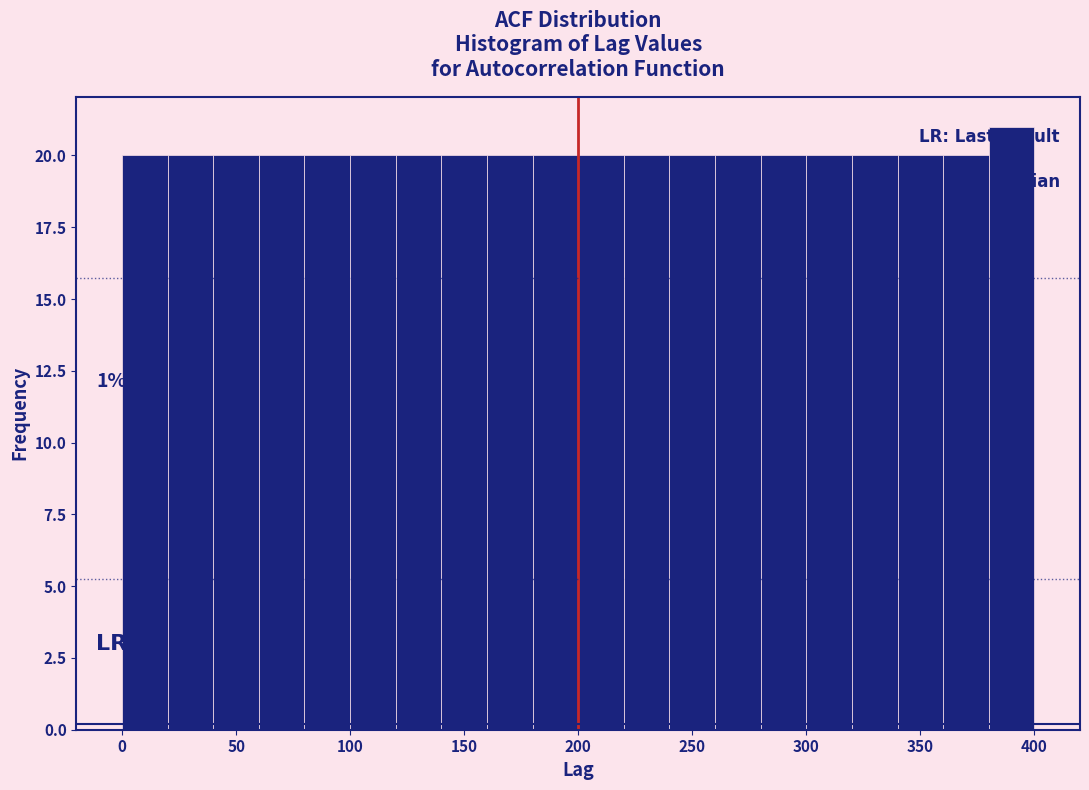

Which range on the x-axis has the tallest bar?

380 to 400